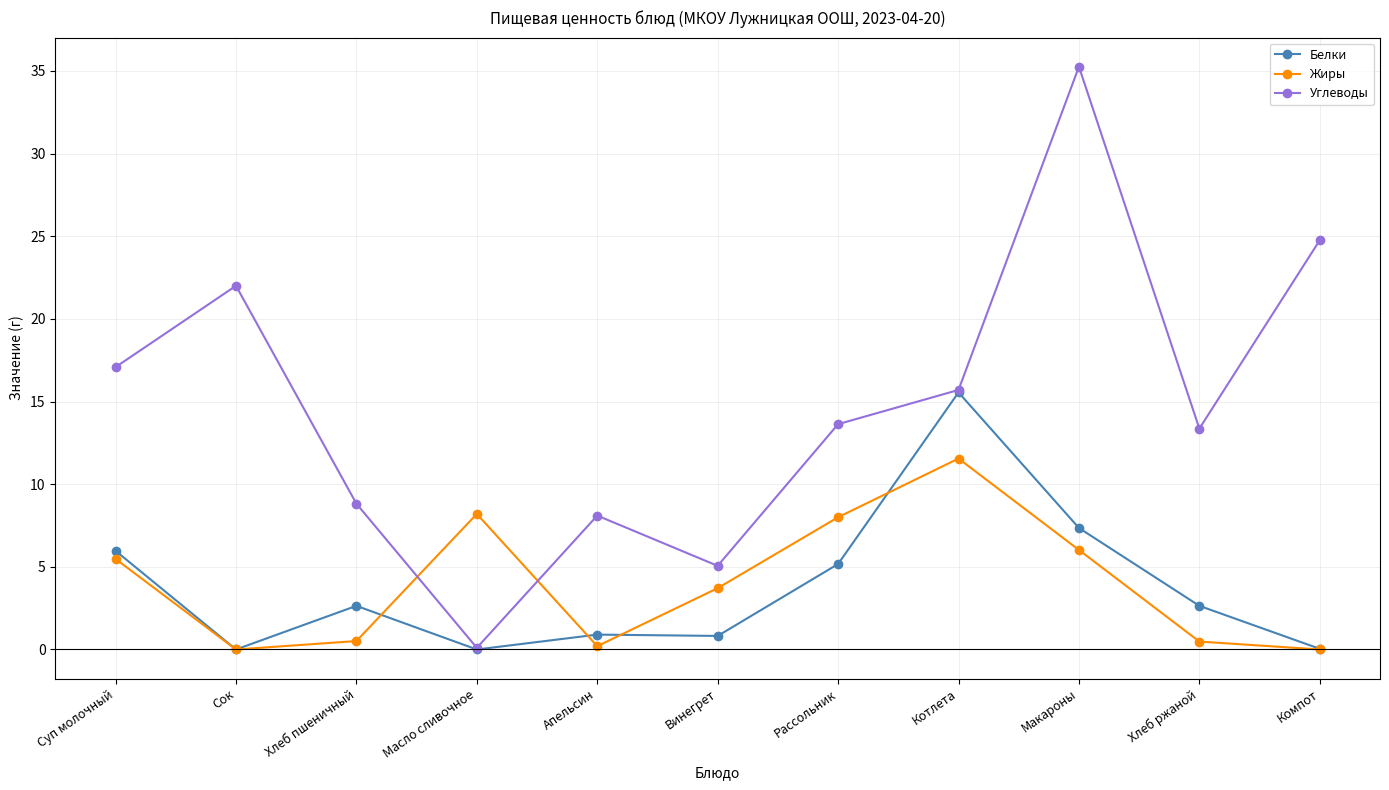

At which category does Углеводы reach its first local valley?

Масло сливочное